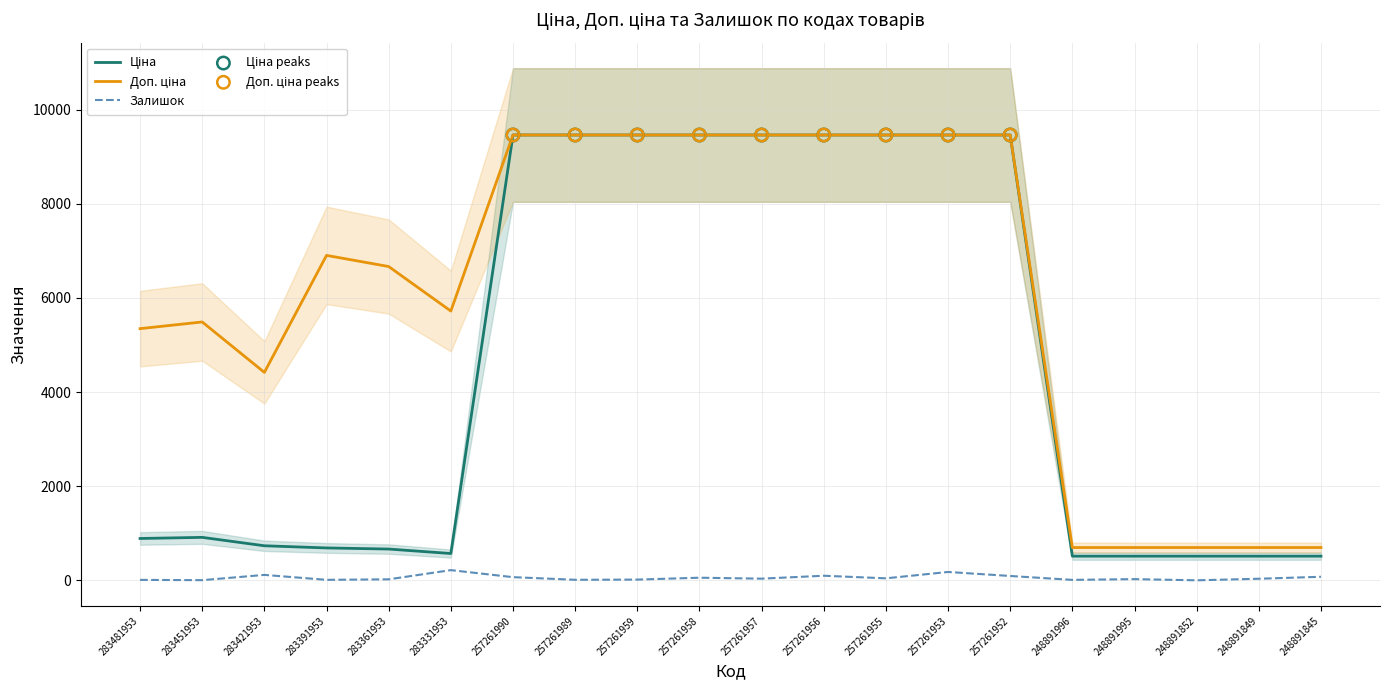

Is the value of Доп. ціна at 283361953 greater than the value of Залишок at 257261953?

Yes